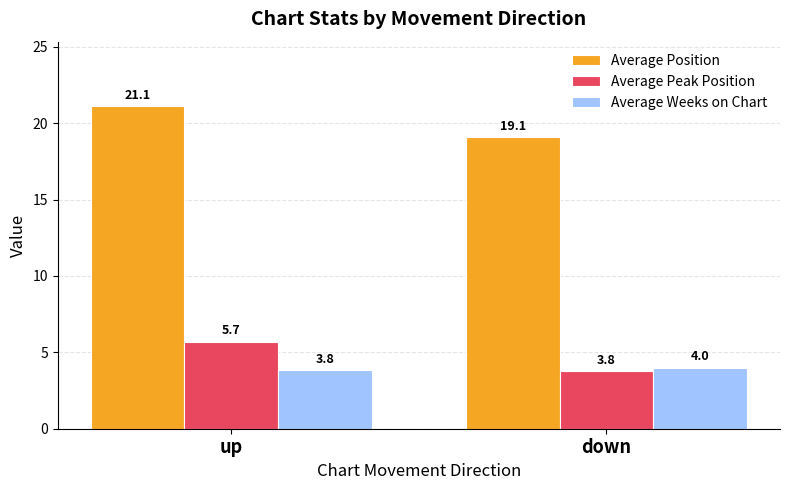

Reading left to right, list all the values displayed in this chart.

Average Position: 21.1	19.1
Average Peak Position: 5.7	3.8
Average Weeks on Chart: 3.8	4.0